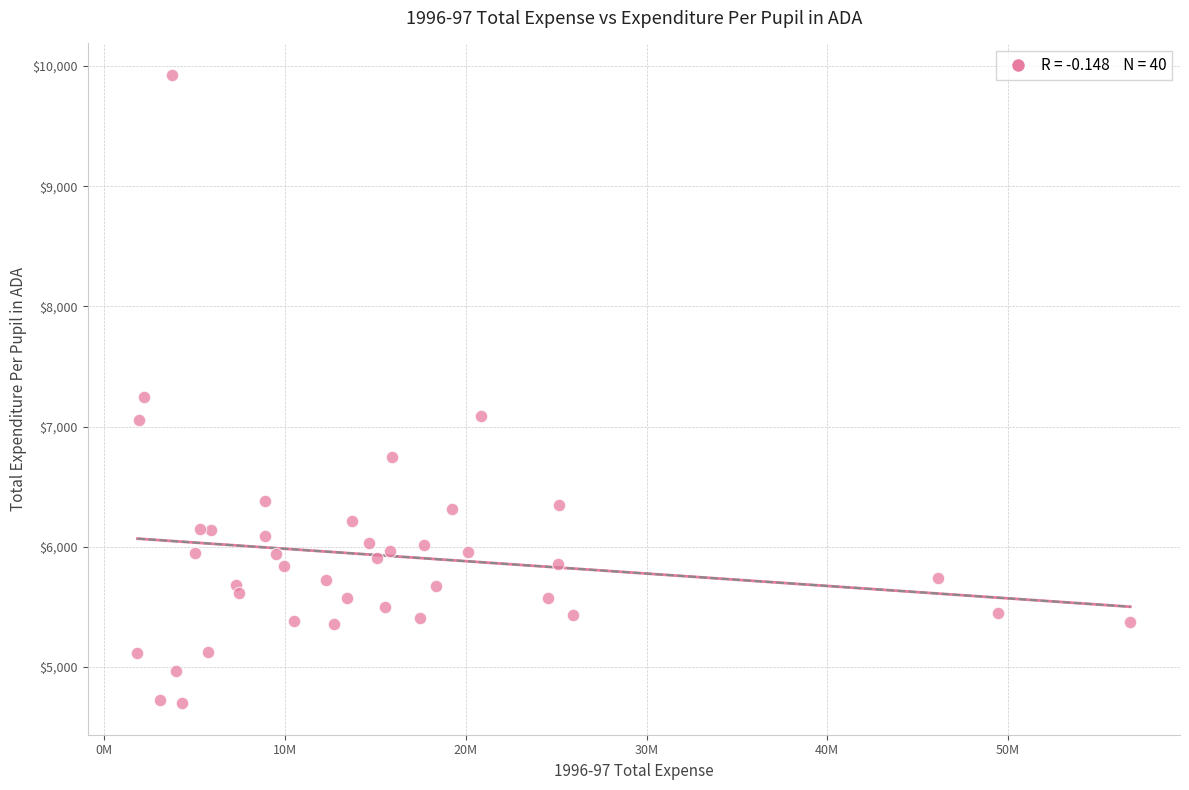

What Y value in the scatter plot is closest to 7312?

7244.1